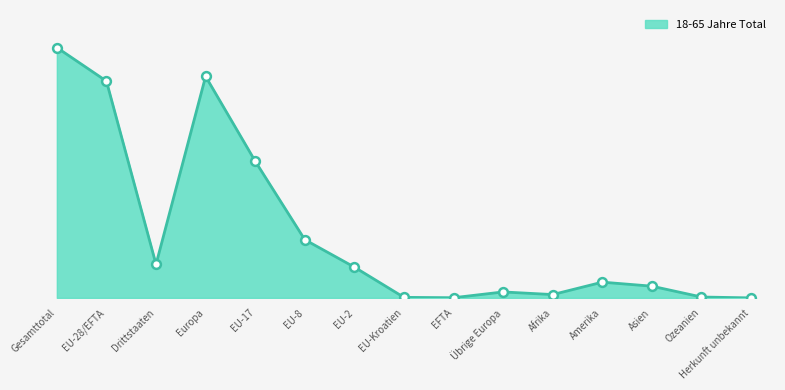

Which has a higher value, EU-17 or EU-28/EFTA?

EU-28/EFTA